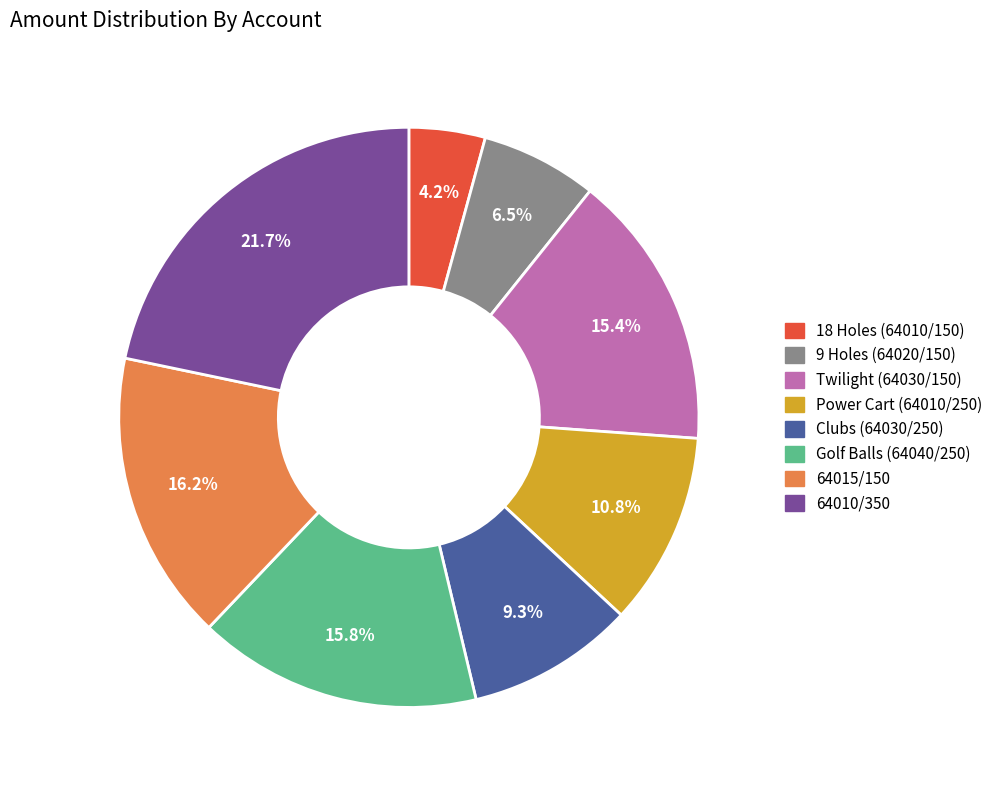

Combined, do 18 Holes (64010/150) and Clubs (64030/250) account for over 50%?

No